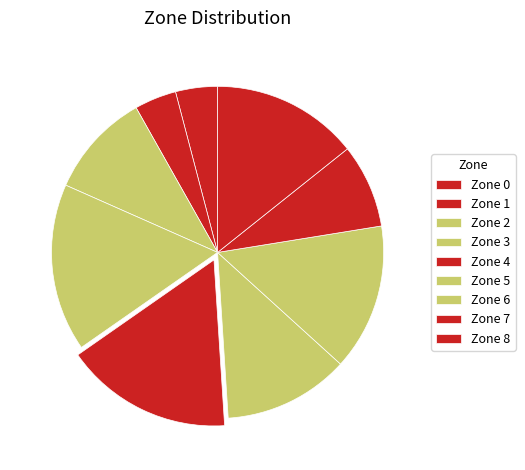

To the nearest percent, what is the difference between the largest and smallest slice percentages?

12%